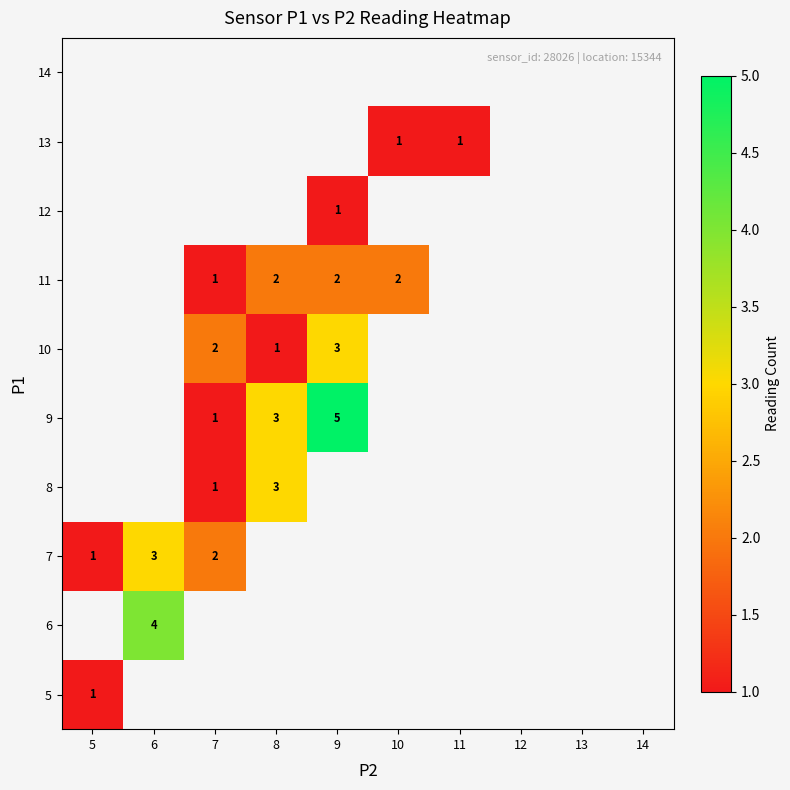

What is the sum of the 11 values at 10 and 7?

3